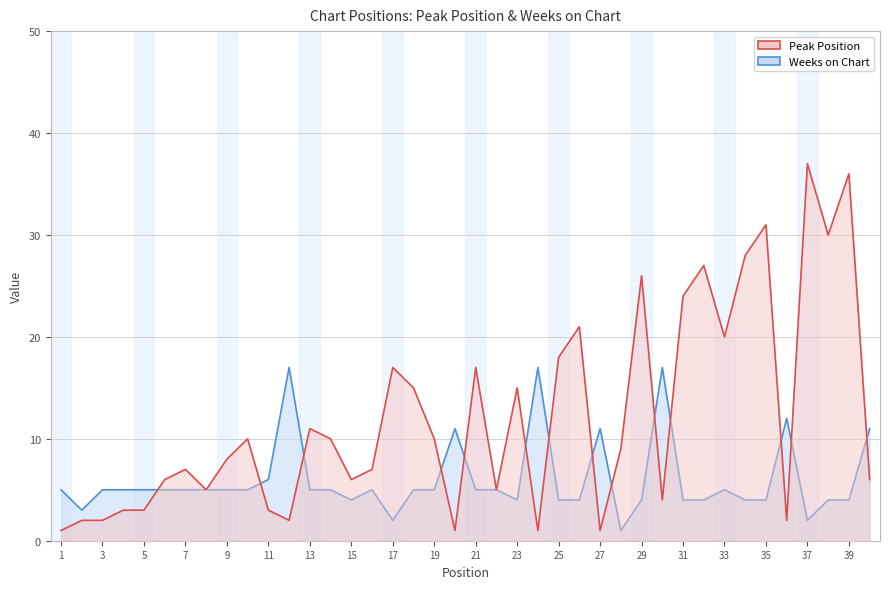

How many lines are shown in the chart?

2